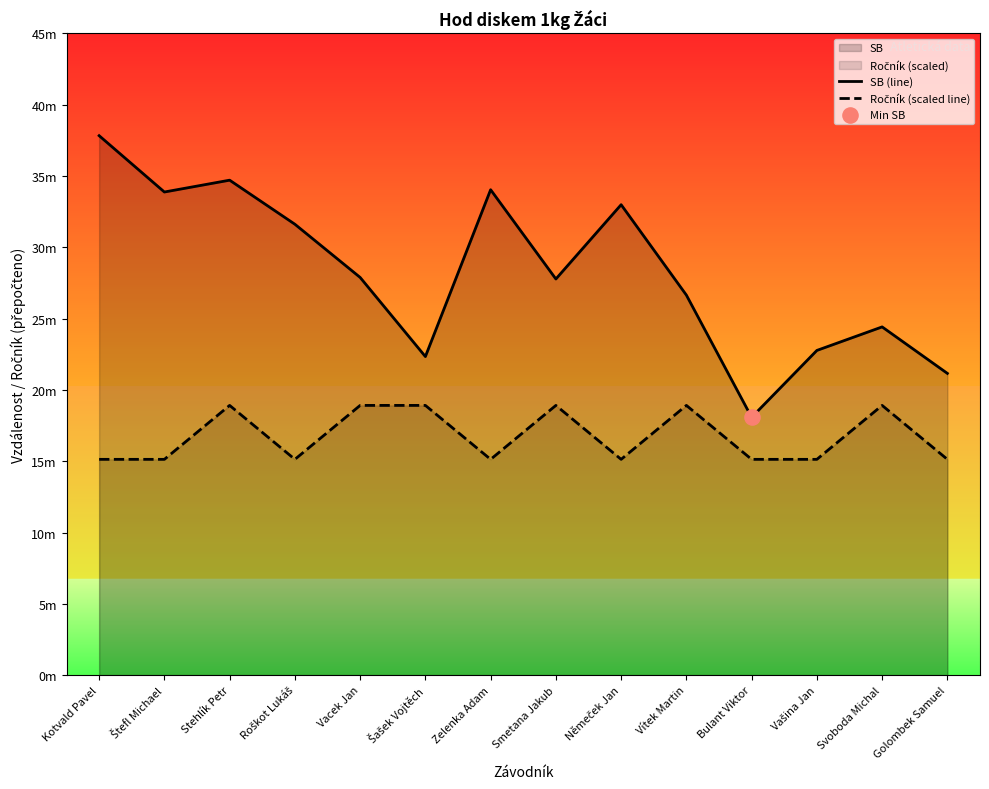

At which category is the sum across all series the highest?

Stehlík Petr